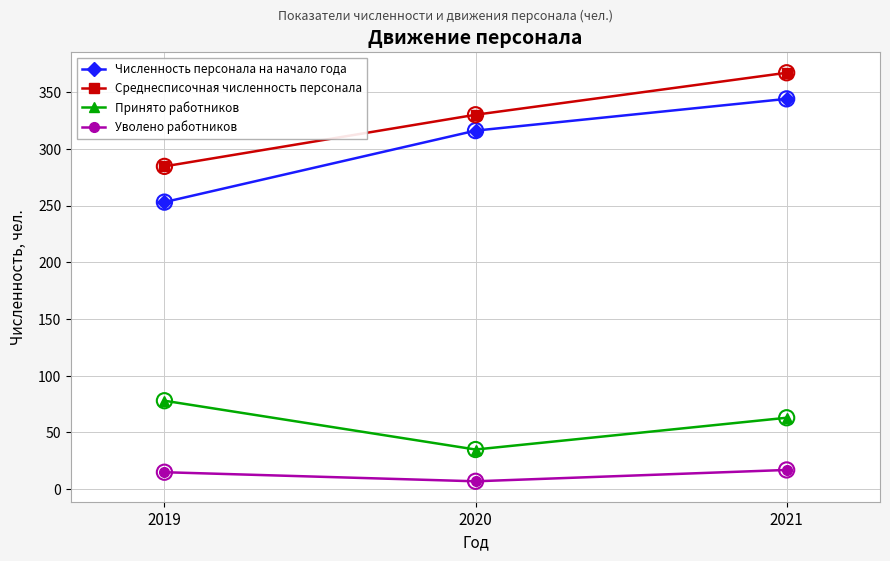

What is the total value across all series at 2021?

791.0